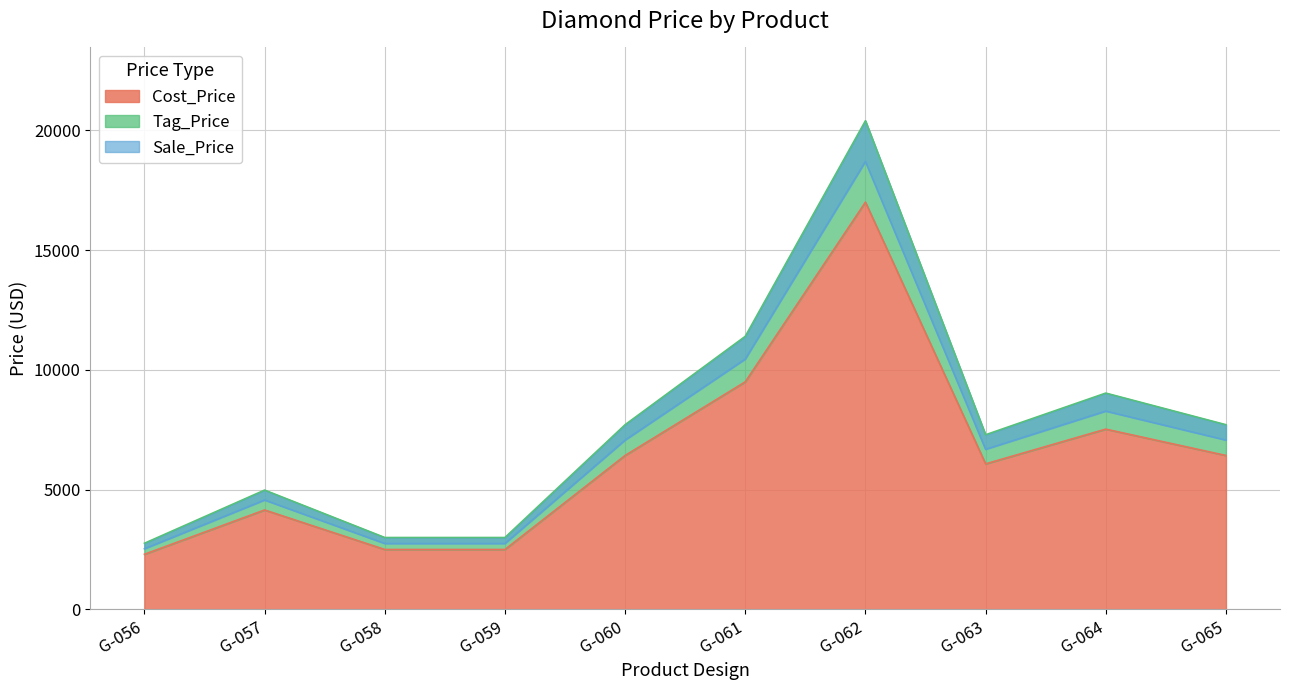

Which series has the largest total across all categories?

Tag_Price